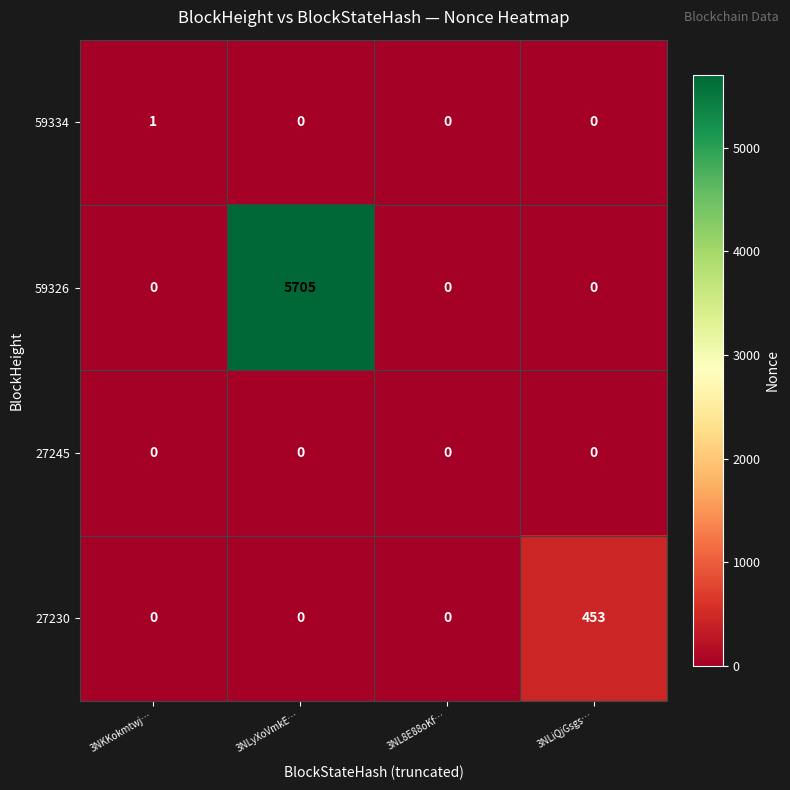

List the series in order of their peak value, lowest first.

27245, 59334, 27230, 59326